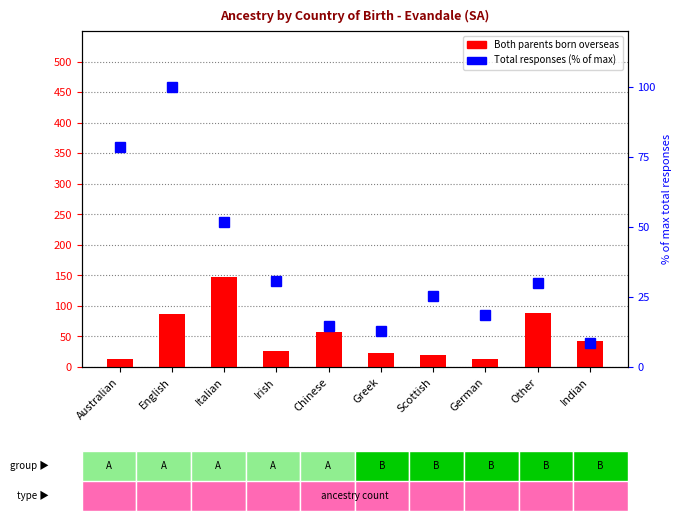

What is the label of the 4th bar from the right?

Scottish